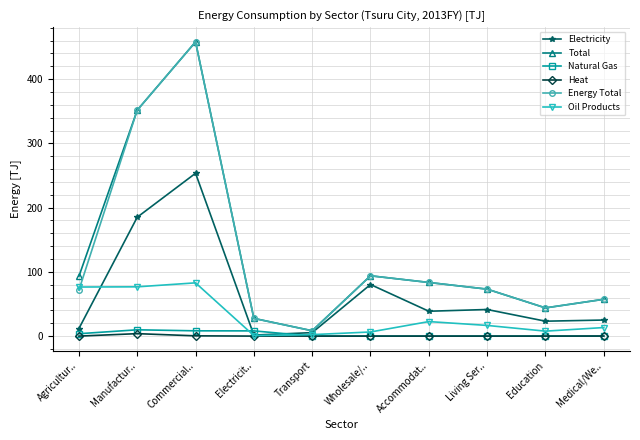

How many lines are shown in the chart?

6